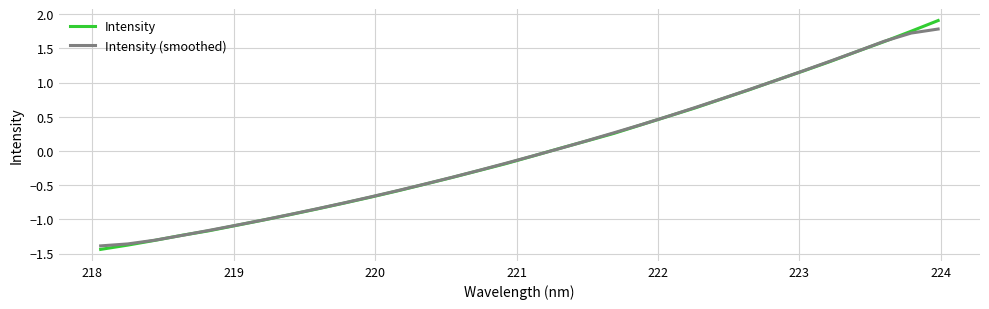

What is the highest value of the Intensity (smoothed) series?

1.8